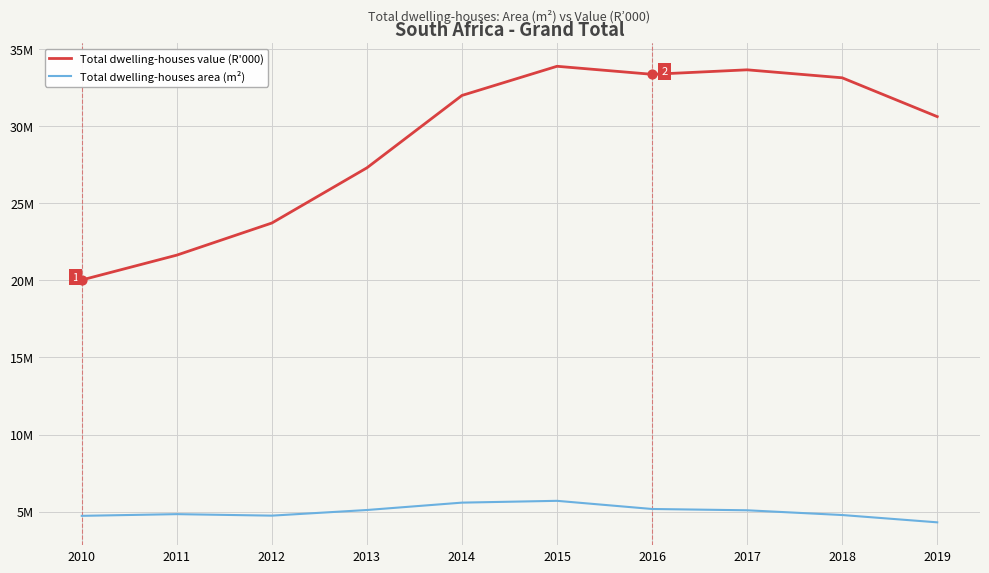

What are all the series names shown in the legend?

Total dwelling-houses value (R'000), Total dwelling-houses area (m²)